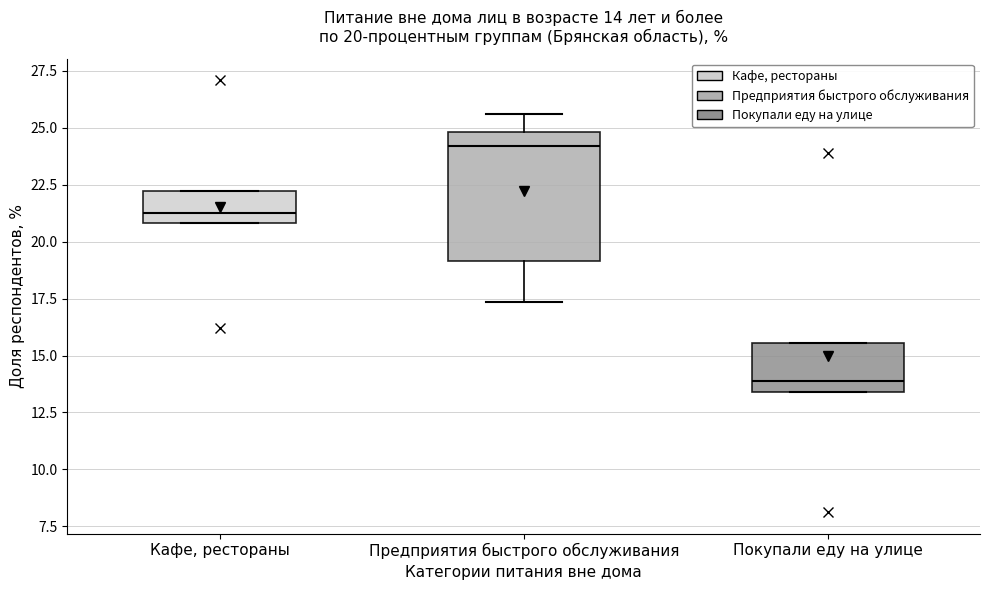

Comparing the boxes themselves (not the whiskers), which one is the tallest?

Предприятия быстрого обслуживания